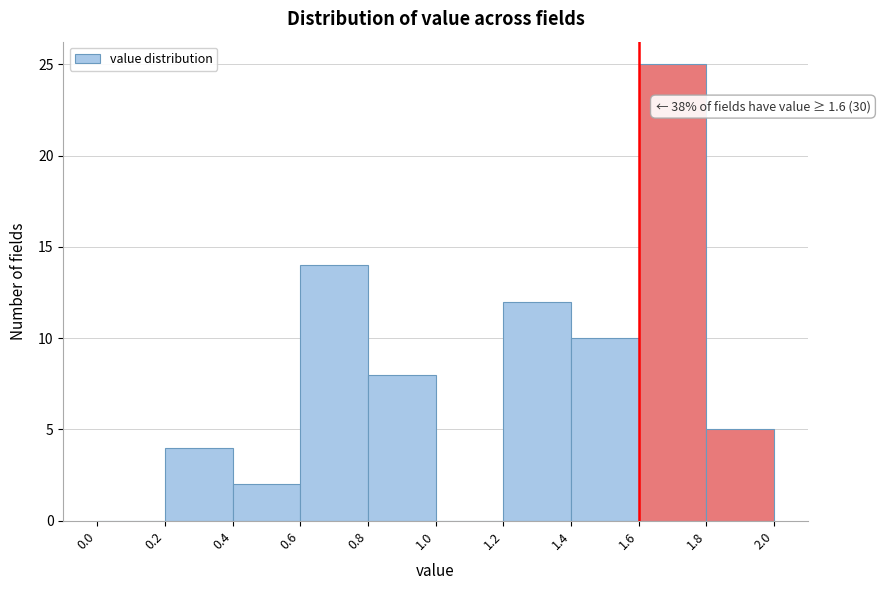

Which range on the x-axis has the tallest bar?

1.6 to 1.8